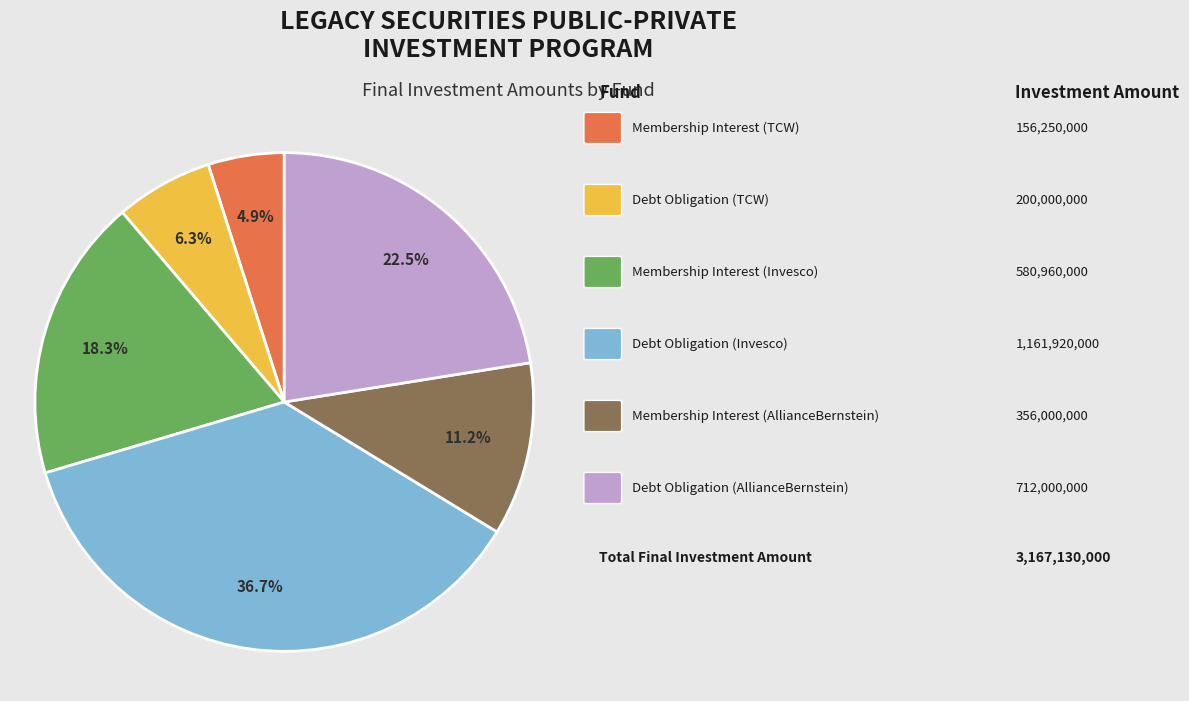

How many segments does this pie chart have?

6